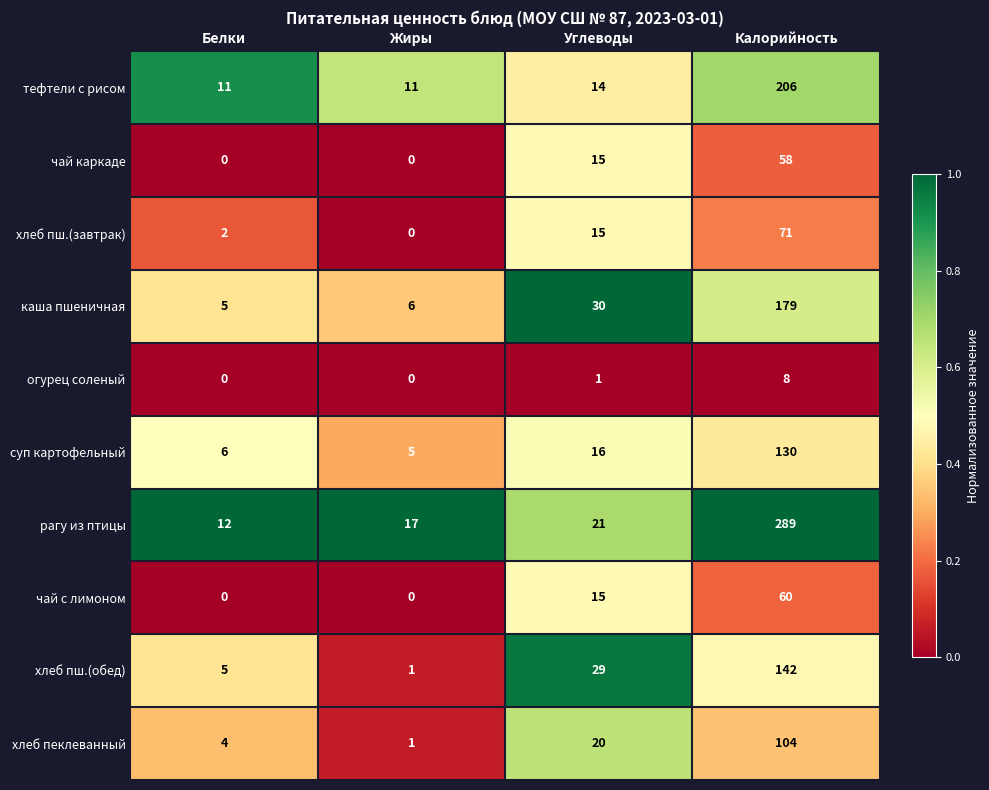

What is the average value of the чай каркаде series?

18